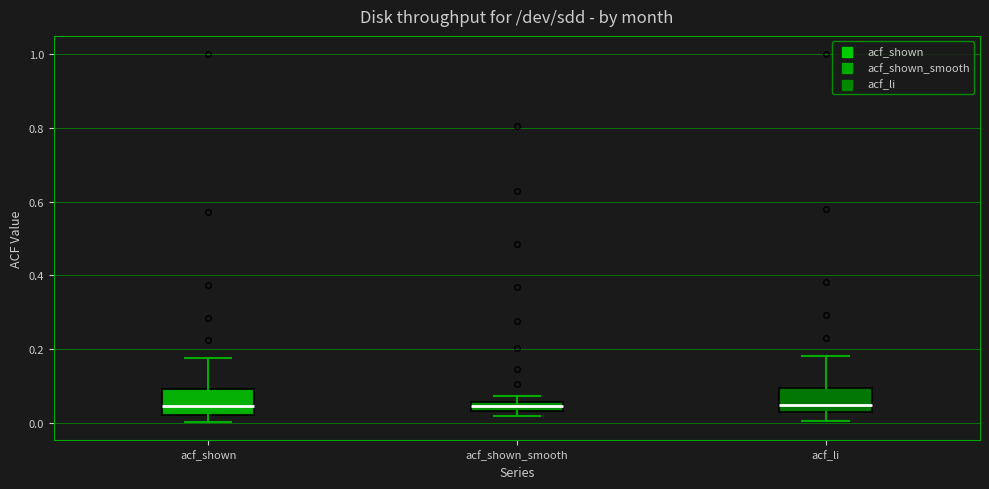

Where is the lower edge of the box for acf_shown_smooth on the y-axis? The values are not printed on the chart, so give them approximately, as read against the axis.

0.04